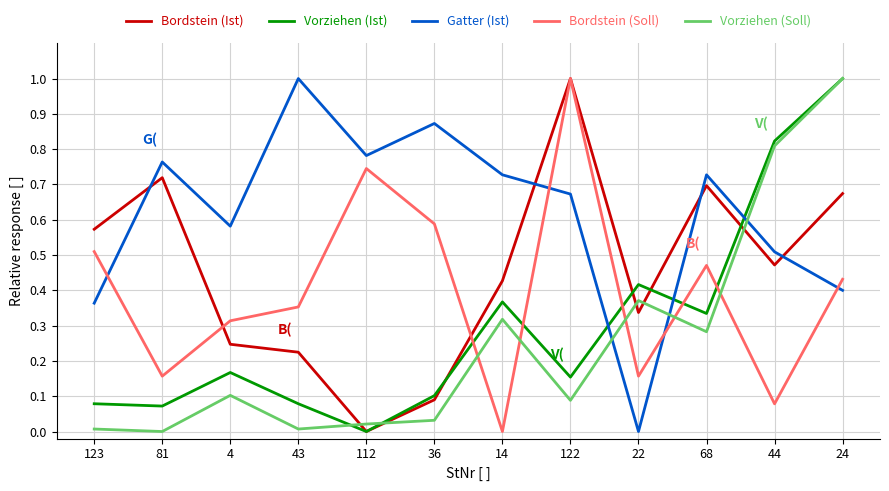

At which label does Vorziehen (Soll) reach its peak?

24